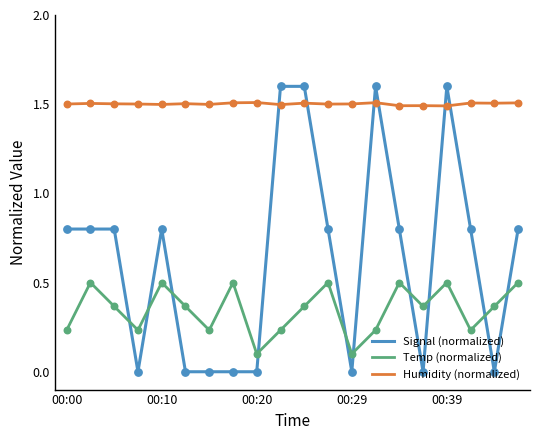

Which series has the largest range (max minus min)?

Signal (normalized)